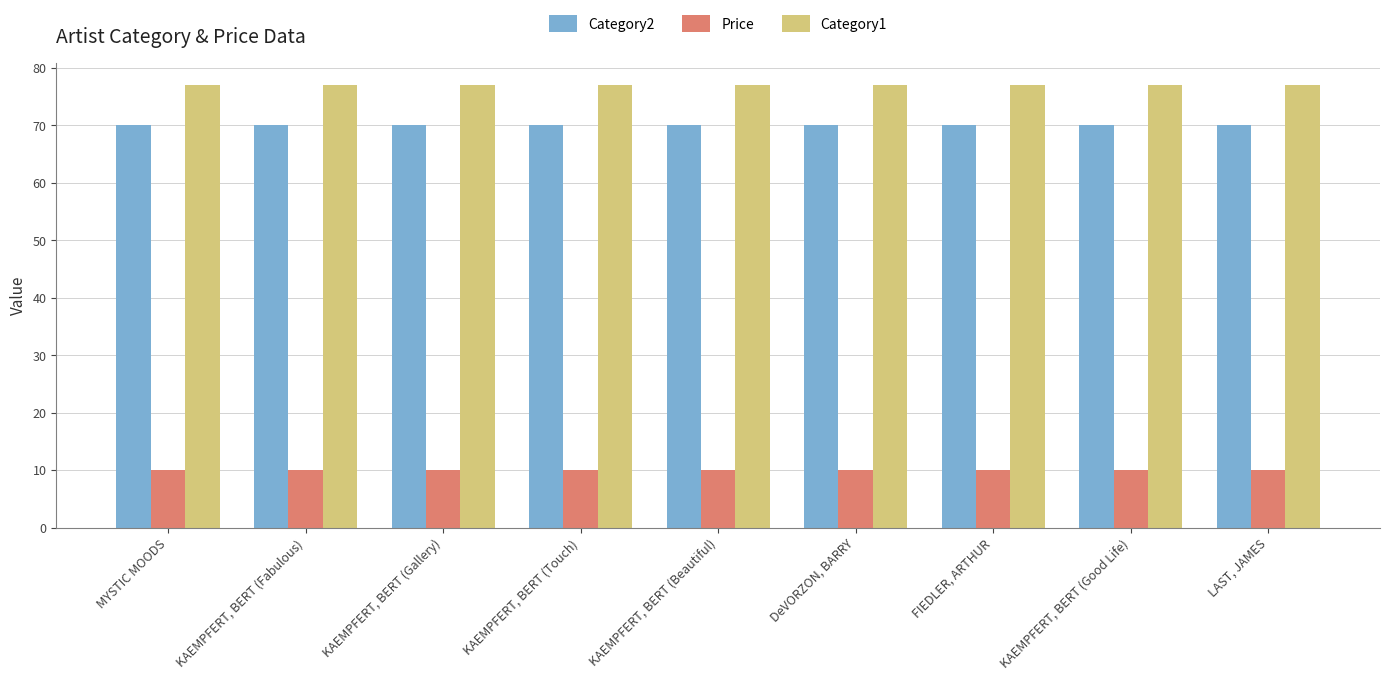

Reading left to right, list all the values displayed in this chart.

Category2: 70.0	70.0	70.0	70.0	70.0	70.0	70.0	70.0	70.0
Price: 10.0	10.0	10.0	10.0	10.0	10.0	10.0	10.0	10.0
Category1: 77.0	77.0	77.0	77.0	77.0	77.0	77.0	77.0	77.0